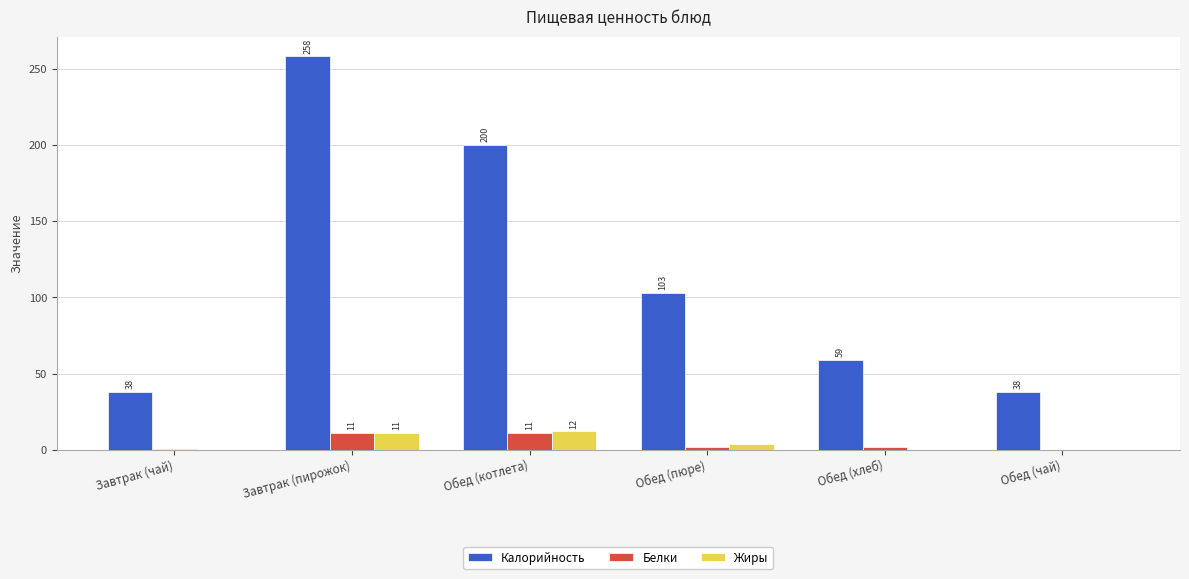

What is the highest value of the Калорийность series?

258.0